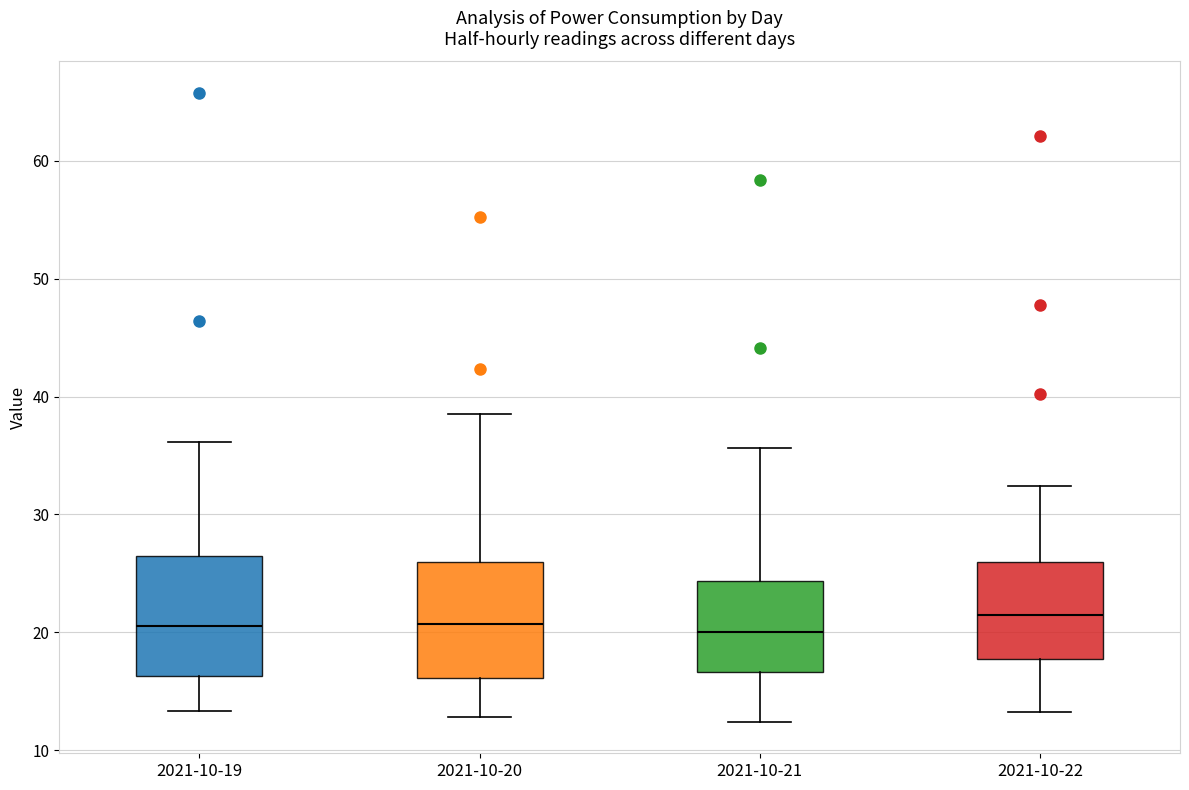

Reading left to right, read every box against the y-axis: the position of its median line, the range the box covers, and the ends of its whiskers. The values are not printed on the chart, so give them approximately, as read against the axis.

2021-10-19: median 20, box 16 to 26, whiskers 13 to 36
2021-10-20: median 21, box 16 to 26, whiskers 13 to 39
2021-10-21: median 20, box 17 to 24, whiskers 12 to 36
2021-10-22: median 22, box 18 to 26, whiskers 13 to 32